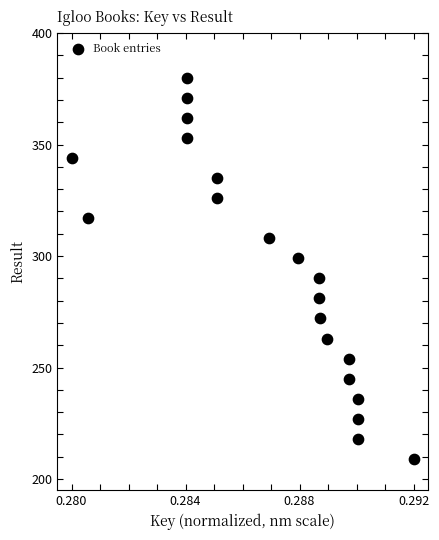

What is the range of Y values (max minus min)?

171